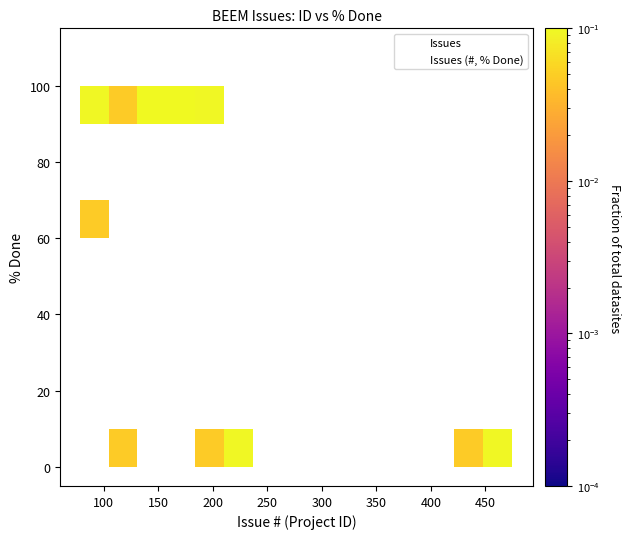

What Y value in the scatter plot is closest to 50?

59.2